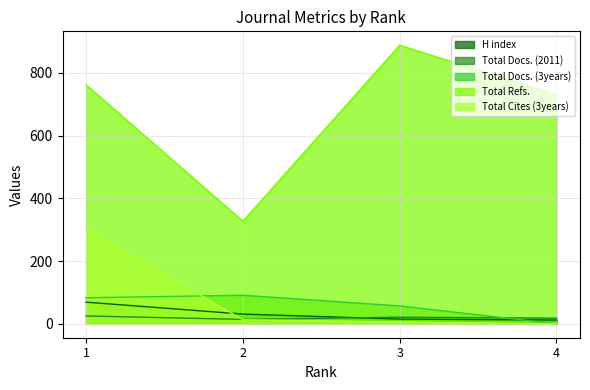

At how many categories does at least one series exceed 398?

3